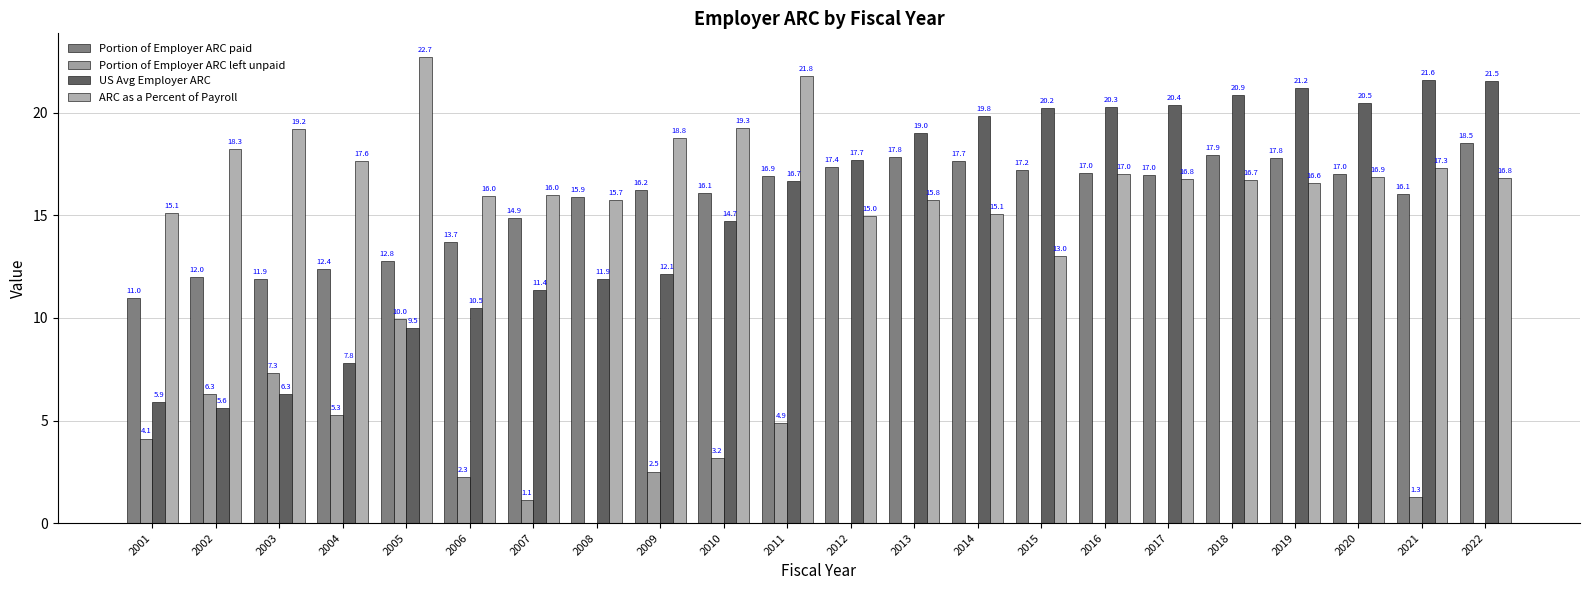

True or false: Portion of Employer ARC left unpaid has a value of 0.0 at 2018.

True